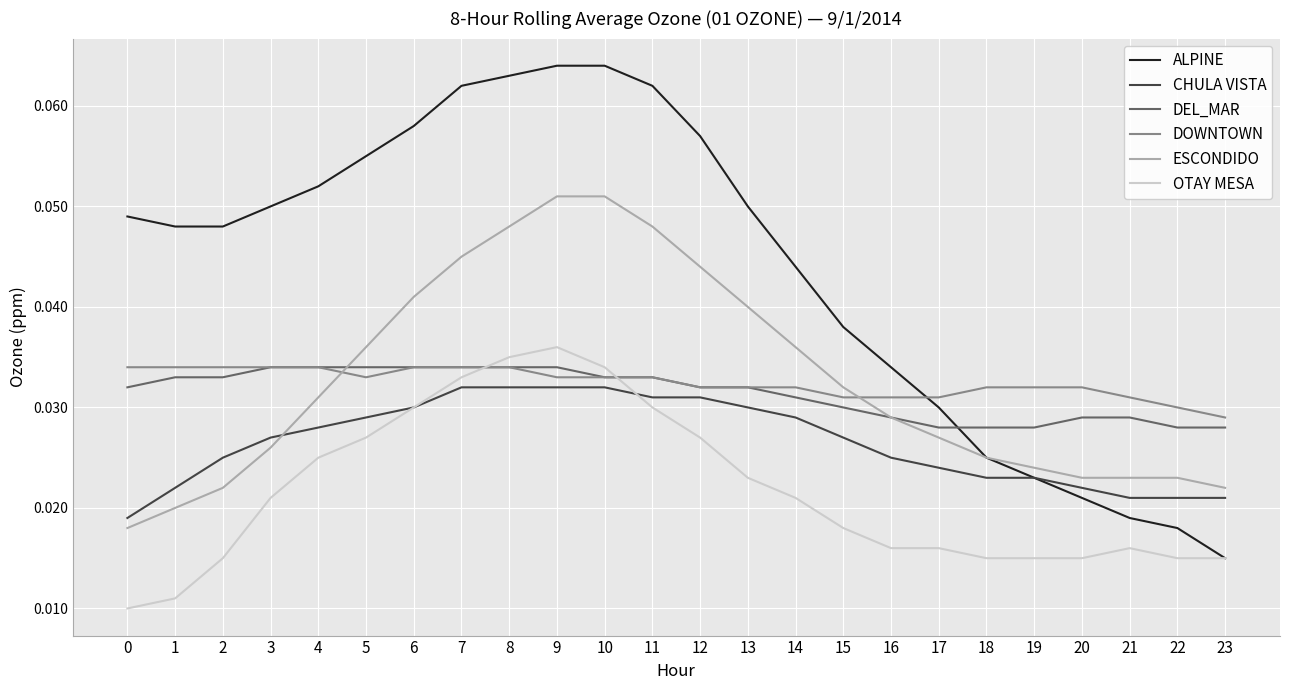

Which series has the largest range (max minus min)?

ALPINE